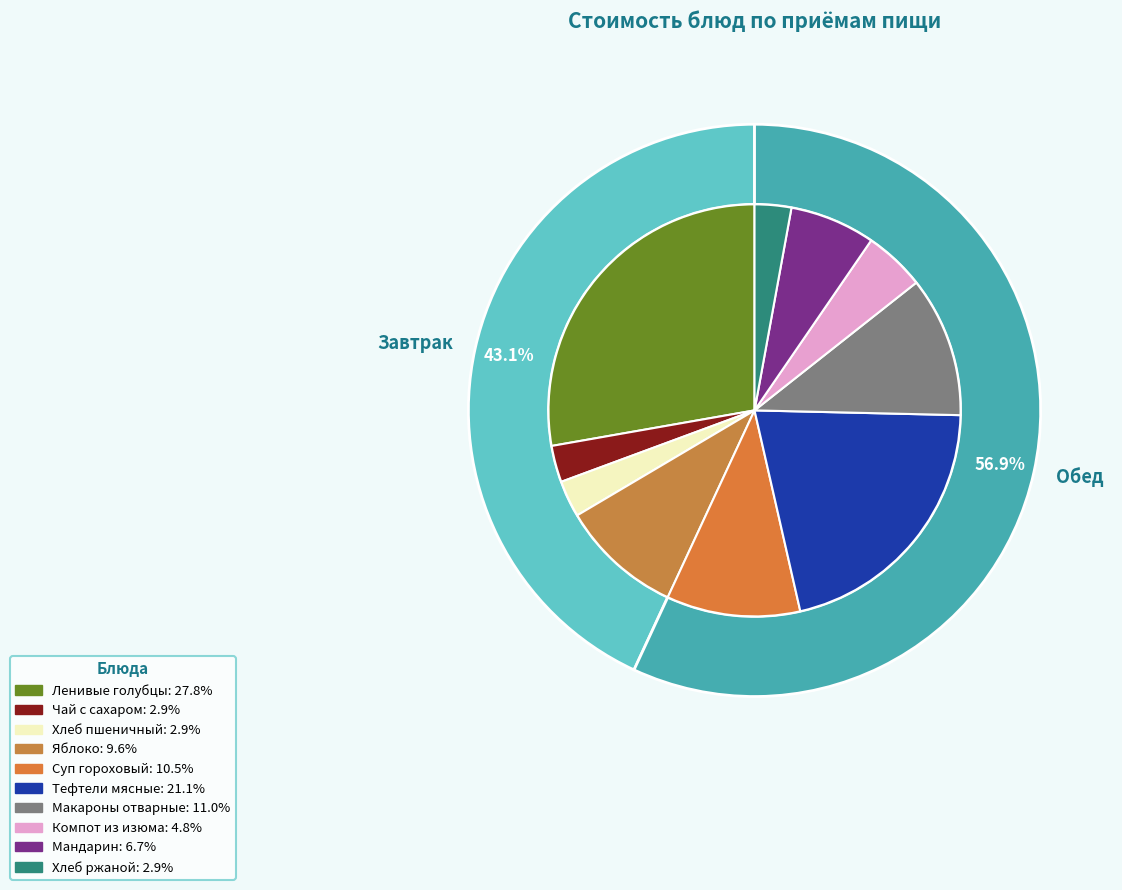

True or false: Тефтели мясные accounts for 29% of the total.

False